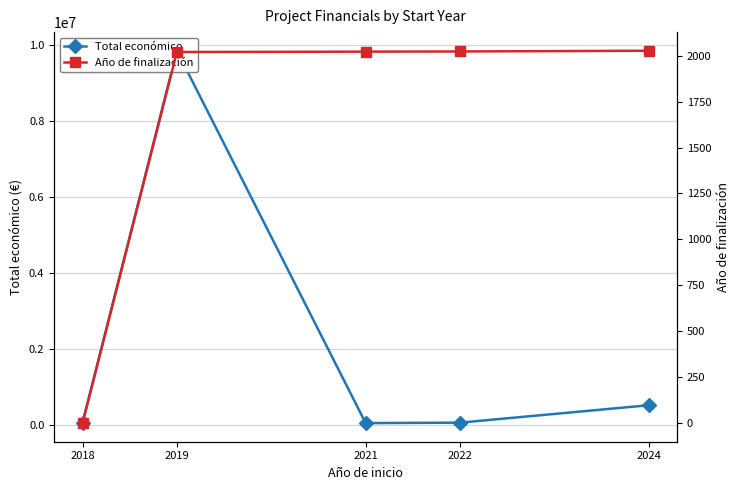

What is the total value across all series at 2018?

57500